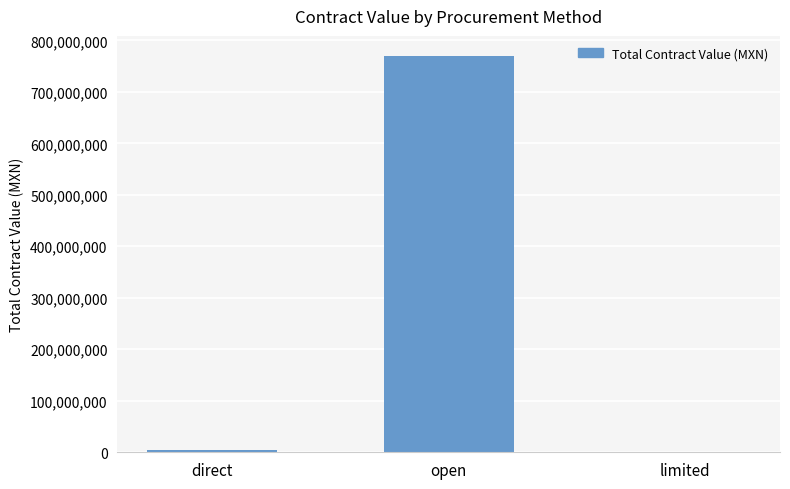

What is the sum of all values?

774966965.7